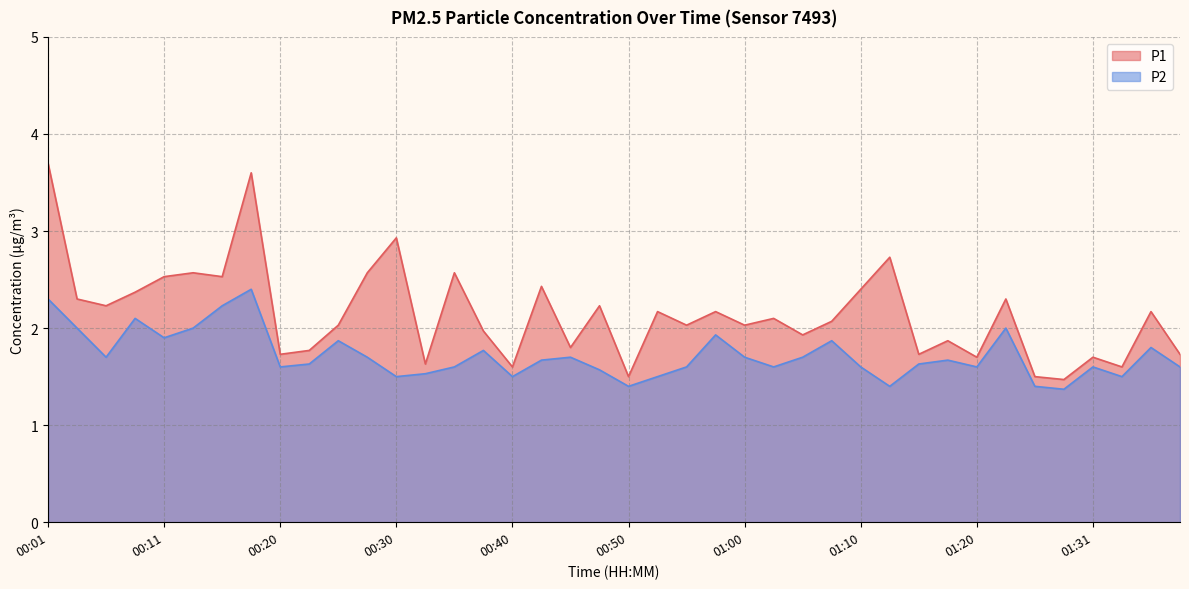

How many lines are shown in the chart?

2